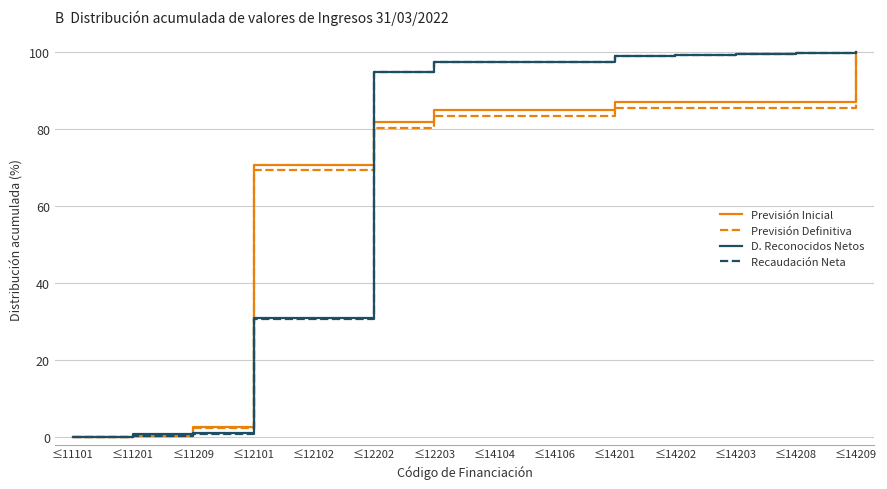

What is the greatest value displayed?

100.0